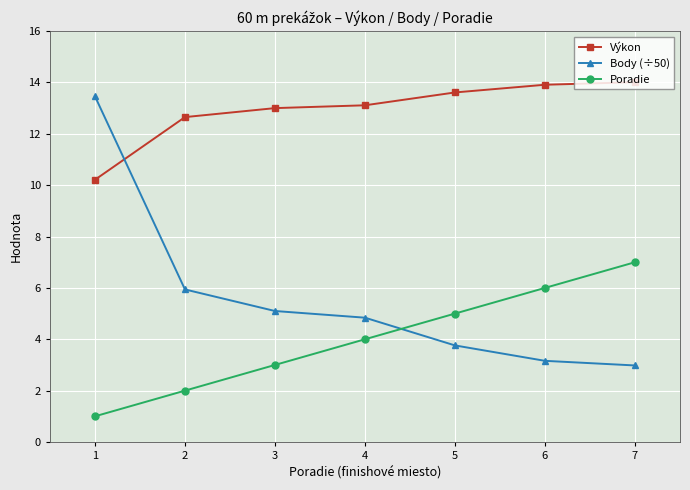

How many data points does each series have?

7